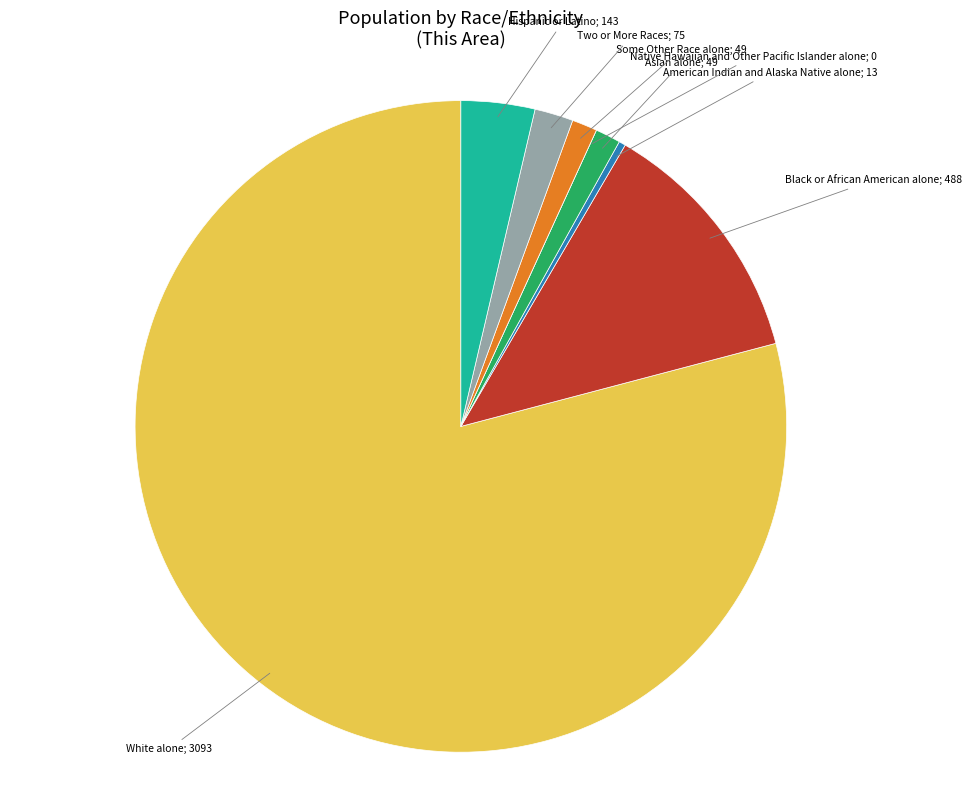

Rank the categories by value from highest to lowest.

White alone, Black or African American alone, Hispanic or Latino, Two or More Races, Asian alone, Some Other Race alone, American Indian and Alaska Native alone, Native Hawaiian and Other Pacific Islander alone